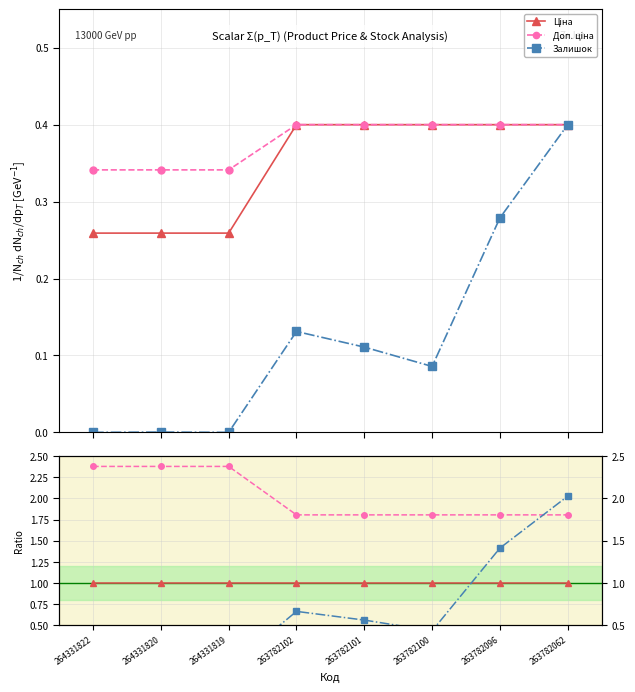

What are all the series names shown in the legend?

Ціна, Доп. ціна, Залишок